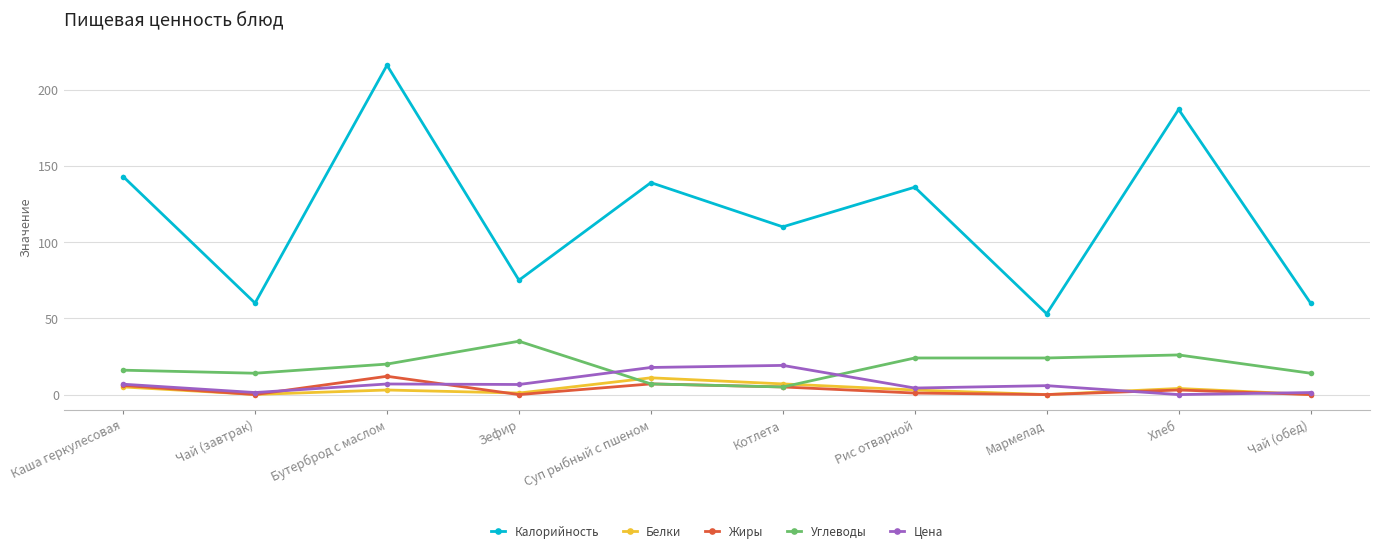

What are all the series names shown in the legend?

Калорийность, Белки, Жиры, Углеводы, Цена